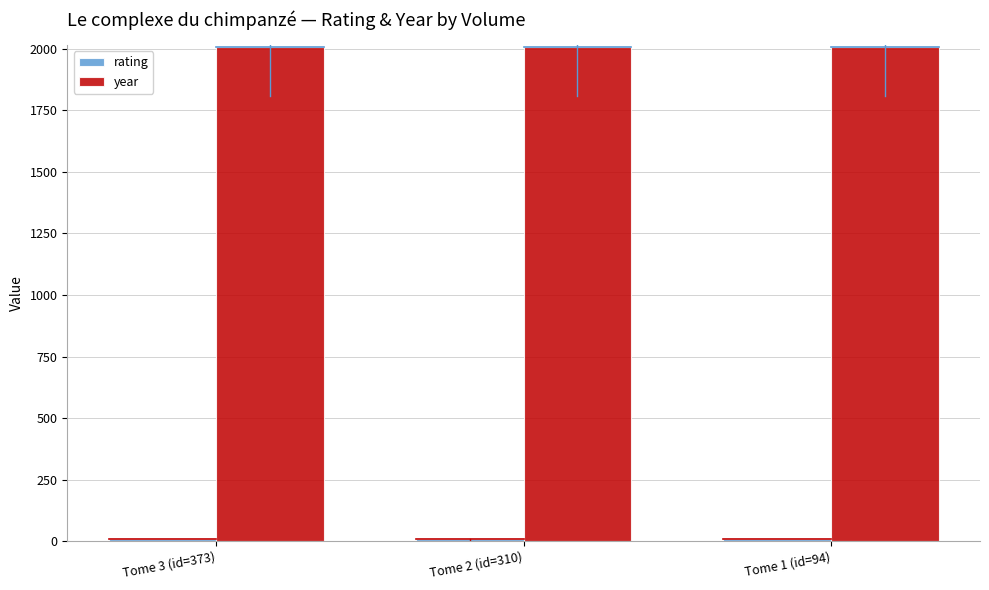

Which series has the largest total across all categories?

year